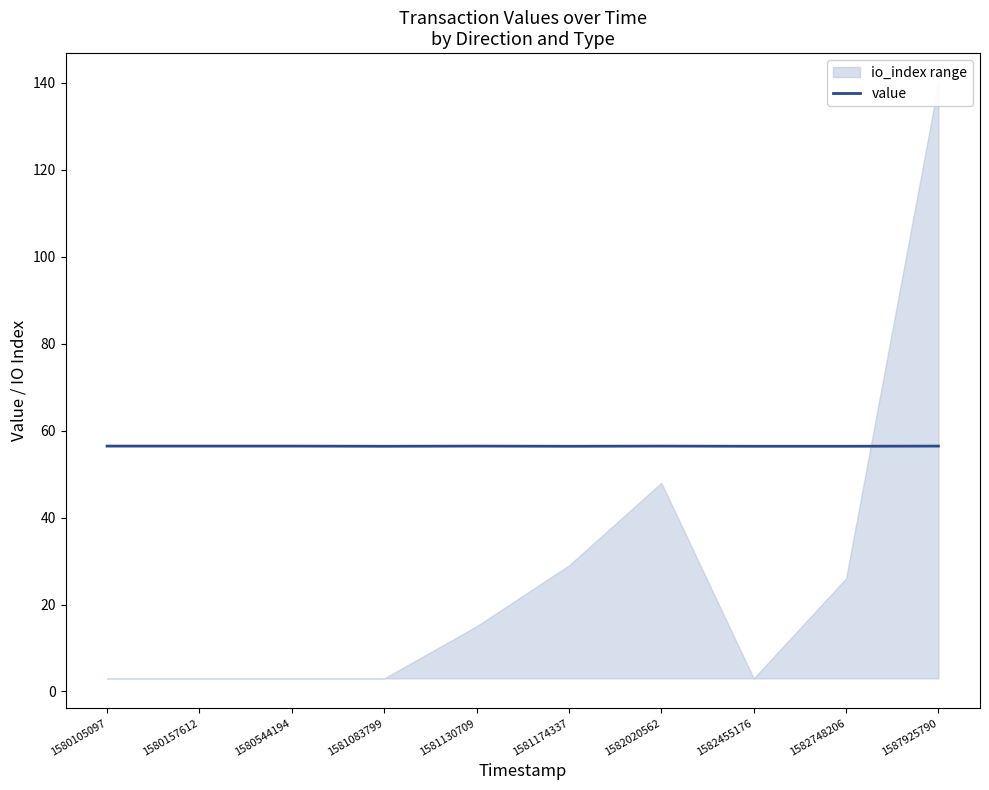

What is the minimum value shown in the chart?

56.4